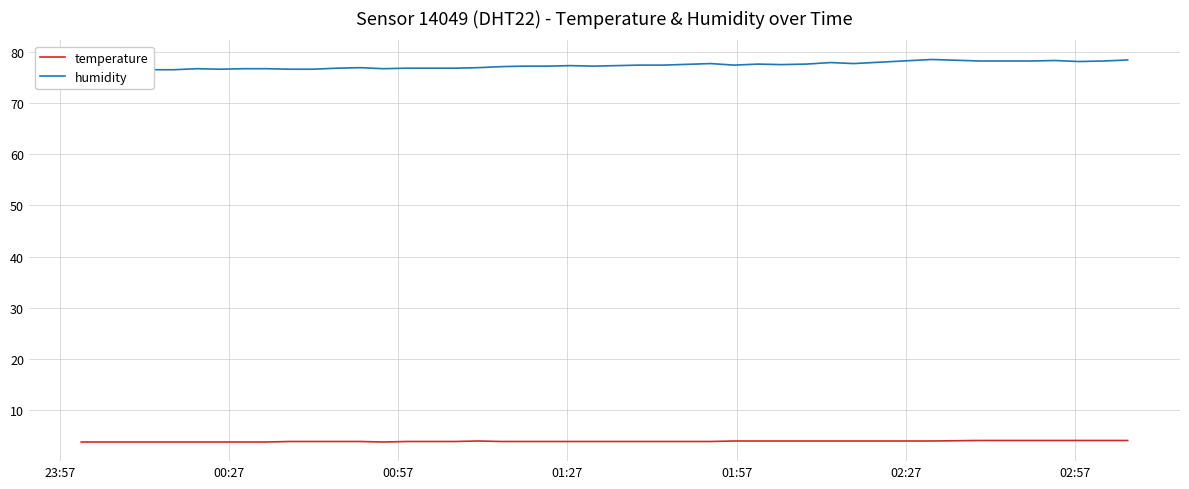

Rank the series by their average value, from lowest to highest.

temperature, humidity